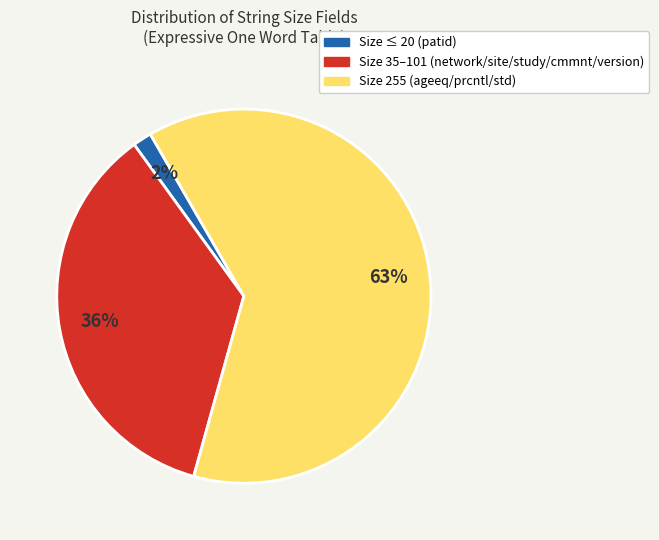

Does any single category account for the majority?

Yes